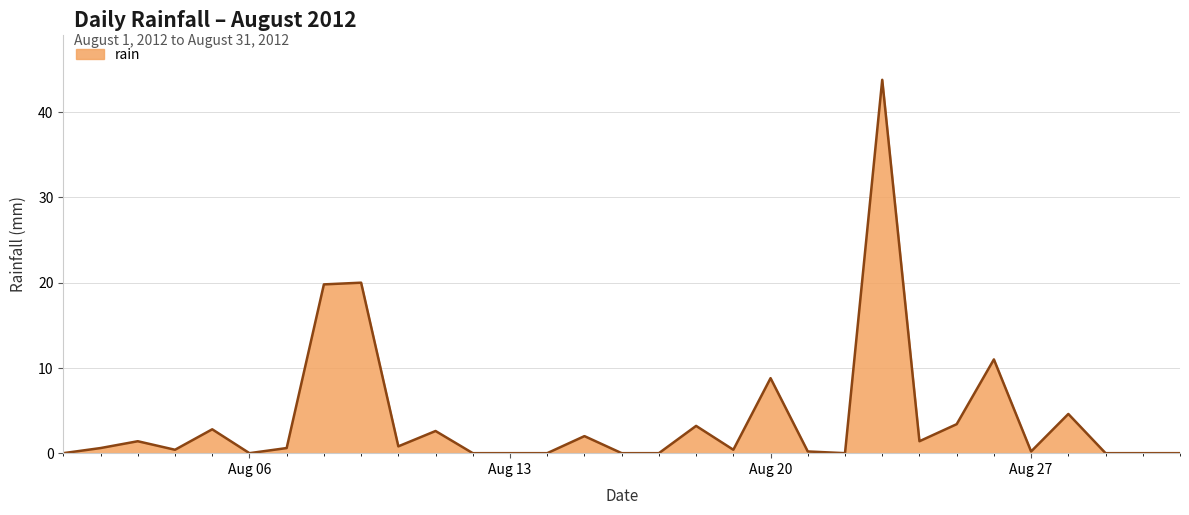

What is the difference between the maximum and minimum values?

43.8